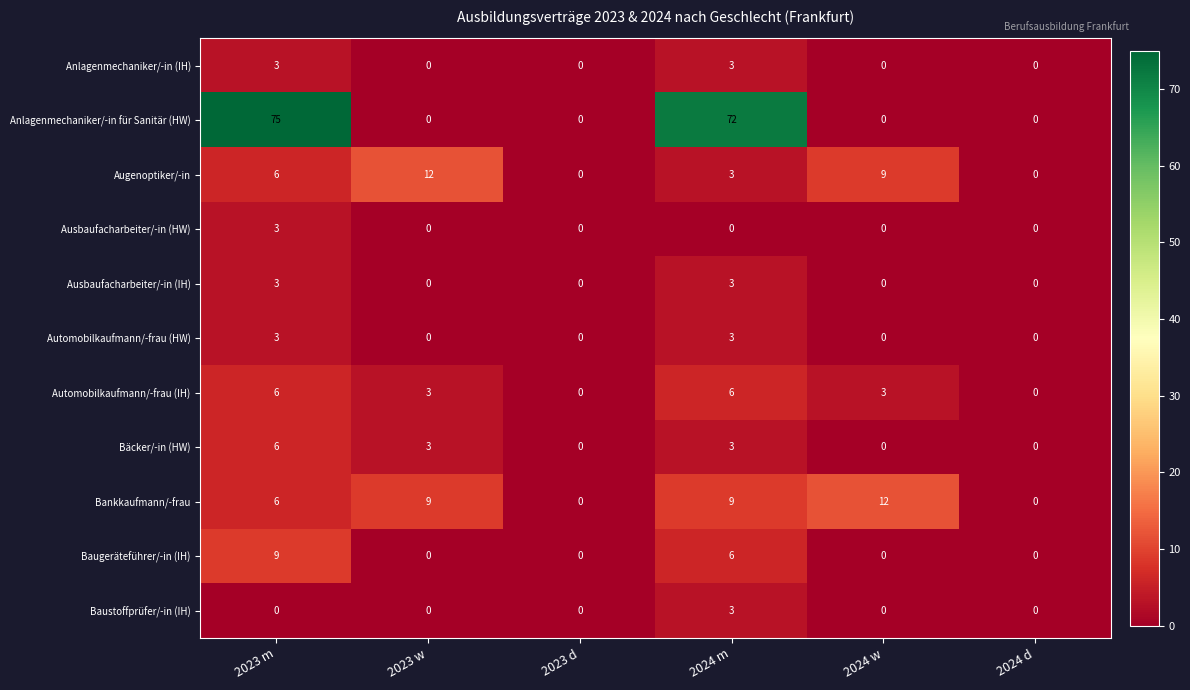

How many Baugeräteführer/-in (IH) values are between 0 and 6?

5